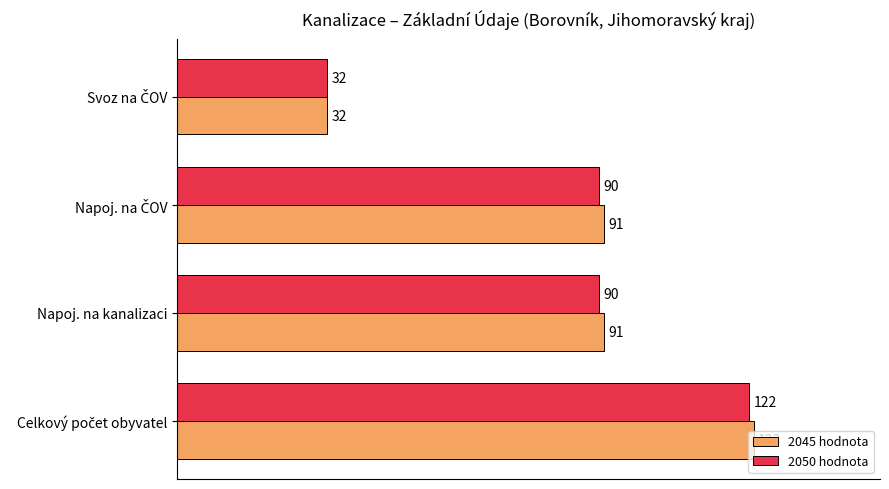

What is the highest value of the 2045 hodnota series?

123